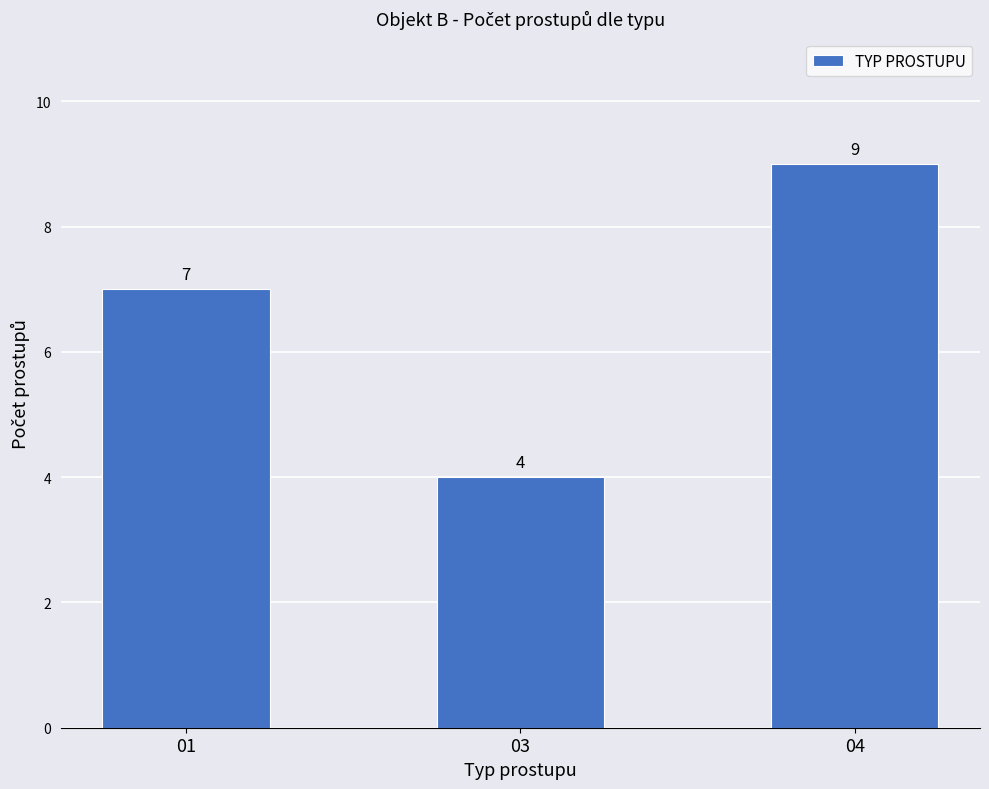

What value does the data have at 04?

9